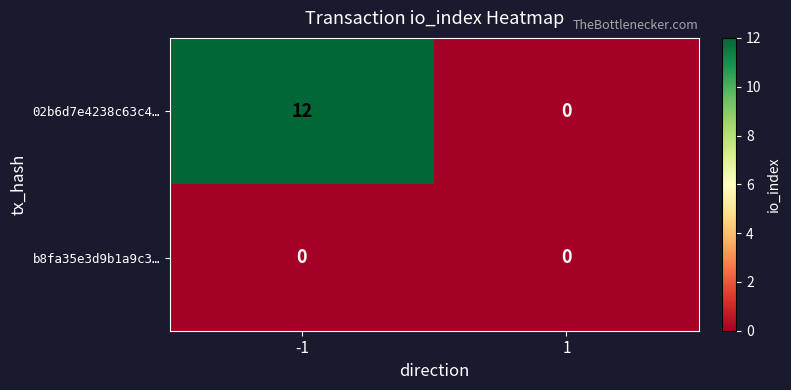

What is the sum of the 02b6d7e4238c63c4… values at -1 and 1?

12